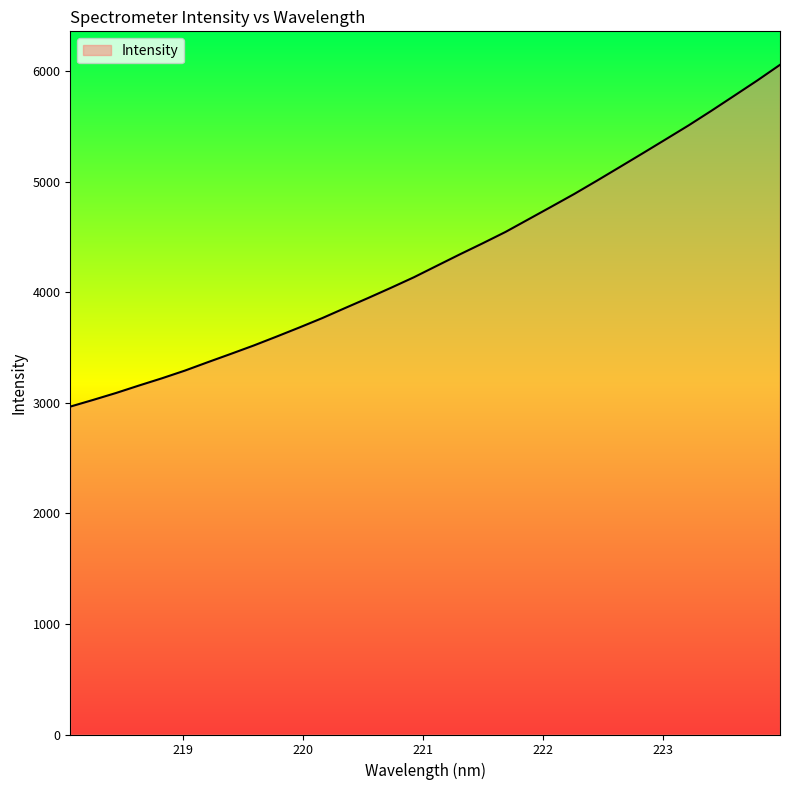

What is the greatest value displayed?

6059.9